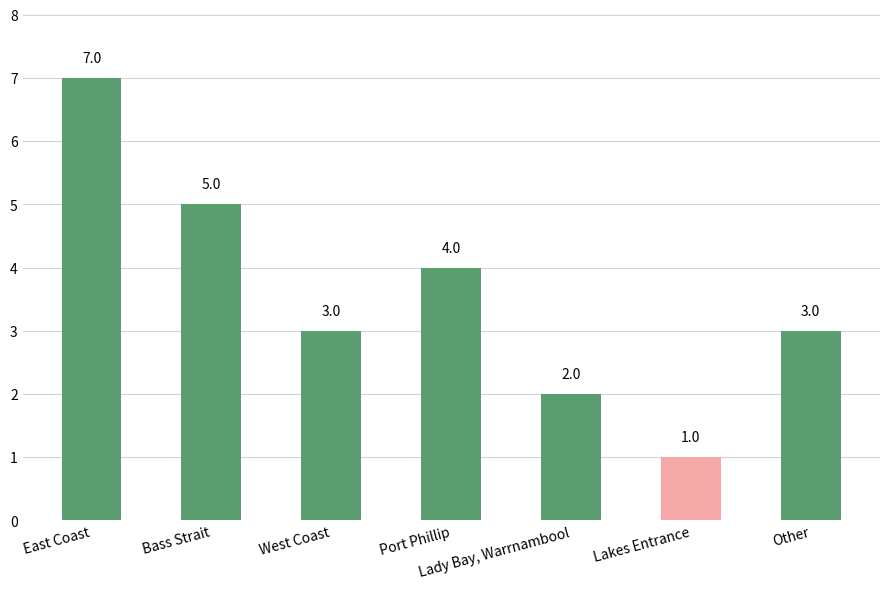

At which label does the data first exceed 3?

East Coast